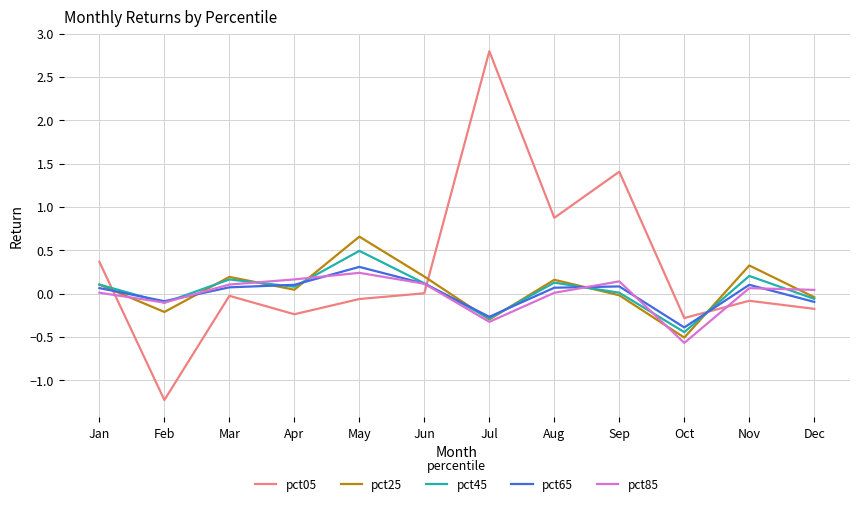

True or false: pct25 and pct65 cross at least once.

True